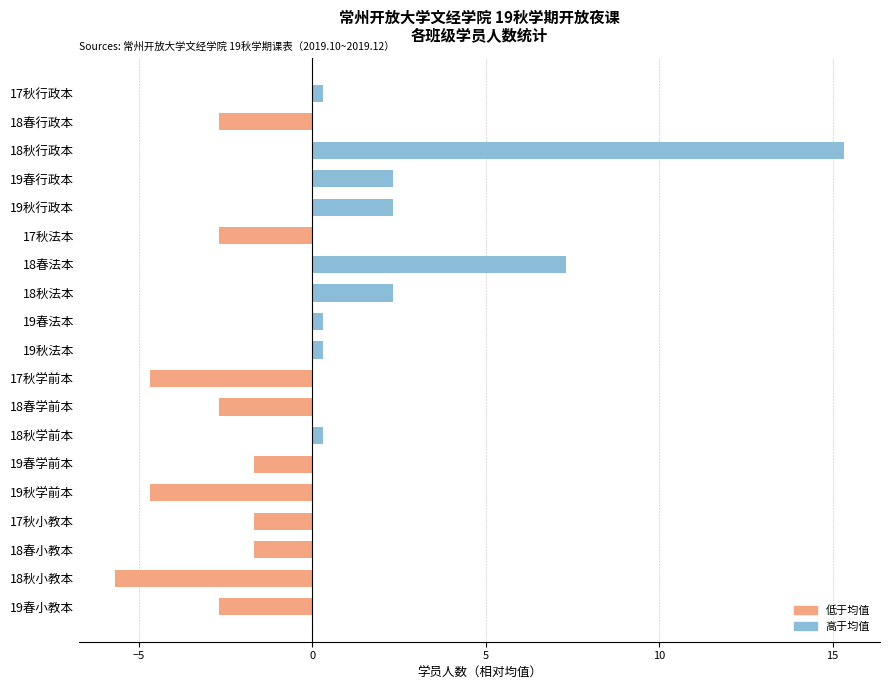

What is the greatest value displayed?

15.3